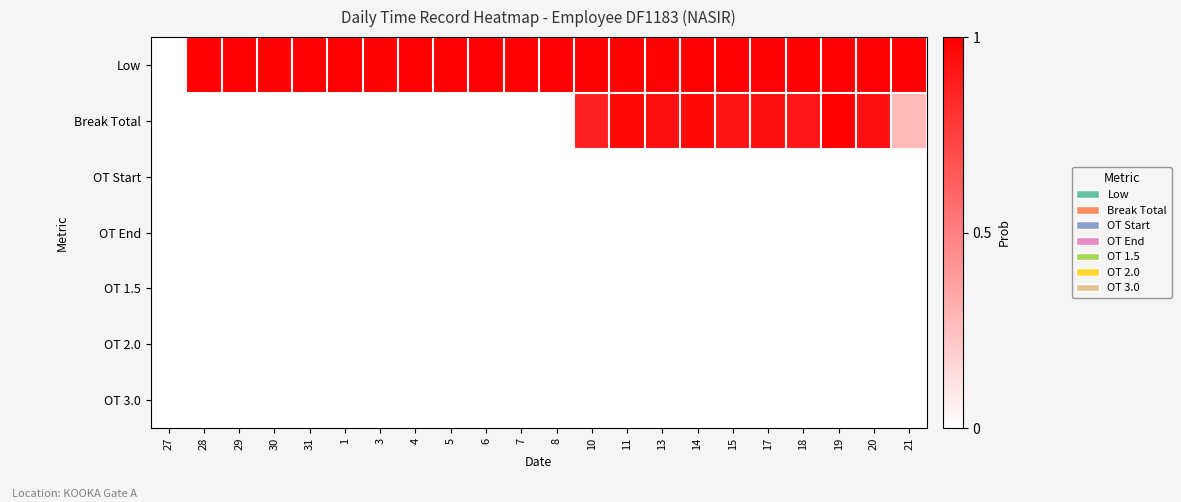

Reading left to right, extract all data points from this chart.

Low: 27=0.0	28=1.0	29=1.0	30=1.0	31=1.0	1=1.0	3=1.0	4=1.0	5=1.0	6=1.0	7=1.0	8=1.0	10=1.0	11=1.0	13=1.0	14=1.0	15=1.0	17=1.0	18=1.0	19=1.0	20=1.0	21=1.0
Break Total: 27=0.0	28=0.0	29=0.0	30=0.0	31=0.0	1=0.0	3=0.0	4=0.0	5=0.0	6=0.0	7=0.0	8=0.0	10=0.9	11=1.0	13=0.9	14=1.0	15=0.9	17=0.9	18=0.9	19=1.0	20=0.9	21=0.3
OT Start: 27=0.0	28=0.0	29=0.0	30=0.0	31=0.0	1=0.0	3=0.0	4=0.0	5=0.0	6=0.0	7=0.0	8=0.0	10=0.0	11=0.0	13=0.0	14=0.0	15=0.0	17=0.0	18=0.0	19=0.0	20=0.0	21=0.0
OT End: 27=0.0	28=0.0	29=0.0	30=0.0	31=0.0	1=0.0	3=0.0	4=0.0	5=0.0	6=0.0	7=0.0	8=0.0	10=0.0	11=0.0	13=0.0	14=0.0	15=0.0	17=0.0	18=0.0	19=0.0	20=0.0	21=0.0
OT 1.5: 27=0.0	28=0.0	29=0.0	30=0.0	31=0.0	1=0.0	3=0.0	4=0.0	5=0.0	6=0.0	7=0.0	8=0.0	10=0.0	11=0.0	13=0.0	14=0.0	15=0.0	17=0.0	18=0.0	19=0.0	20=0.0	21=0.0
OT 2.0: 27=0.0	28=0.0	29=0.0	30=0.0	31=0.0	1=0.0	3=0.0	4=0.0	5=0.0	6=0.0	7=0.0	8=0.0	10=0.0	11=0.0	13=0.0	14=0.0	15=0.0	17=0.0	18=0.0	19=0.0	20=0.0	21=0.0
OT 3.0: 27=0.0	28=0.0	29=0.0	30=0.0	31=0.0	1=0.0	3=0.0	4=0.0	5=0.0	6=0.0	7=0.0	8=0.0	10=0.0	11=0.0	13=0.0	14=0.0	15=0.0	17=0.0	18=0.0	19=0.0	20=0.0	21=0.0